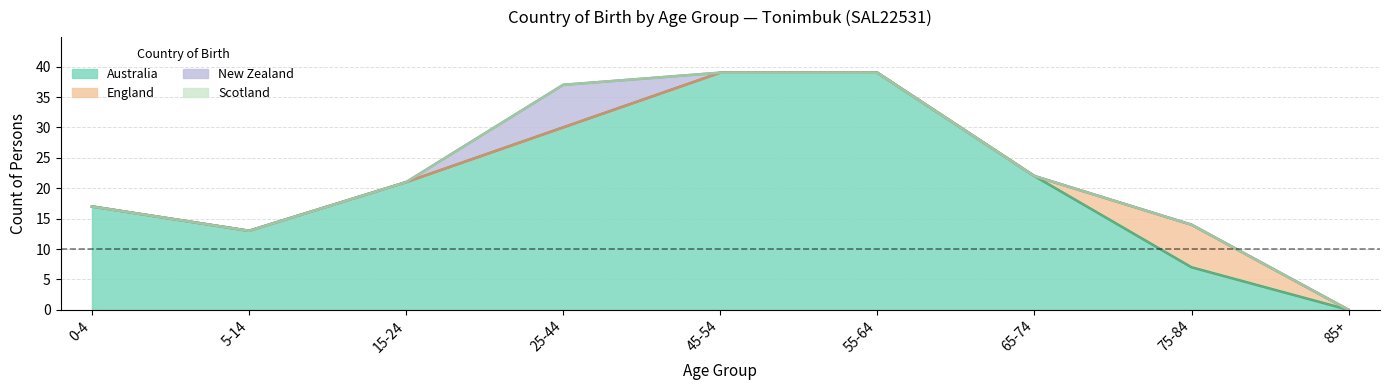

Reading right to left, transcribe all the data shown in this chart.

Australia: 0	7	22	39	39	30	21	13	17
England: 0	7	0	0	0	0	0	0	0
New Zealand: 0	0	0	0	0	7	0	0	0
Scotland: 0	0	0	0	0	0	0	0	0